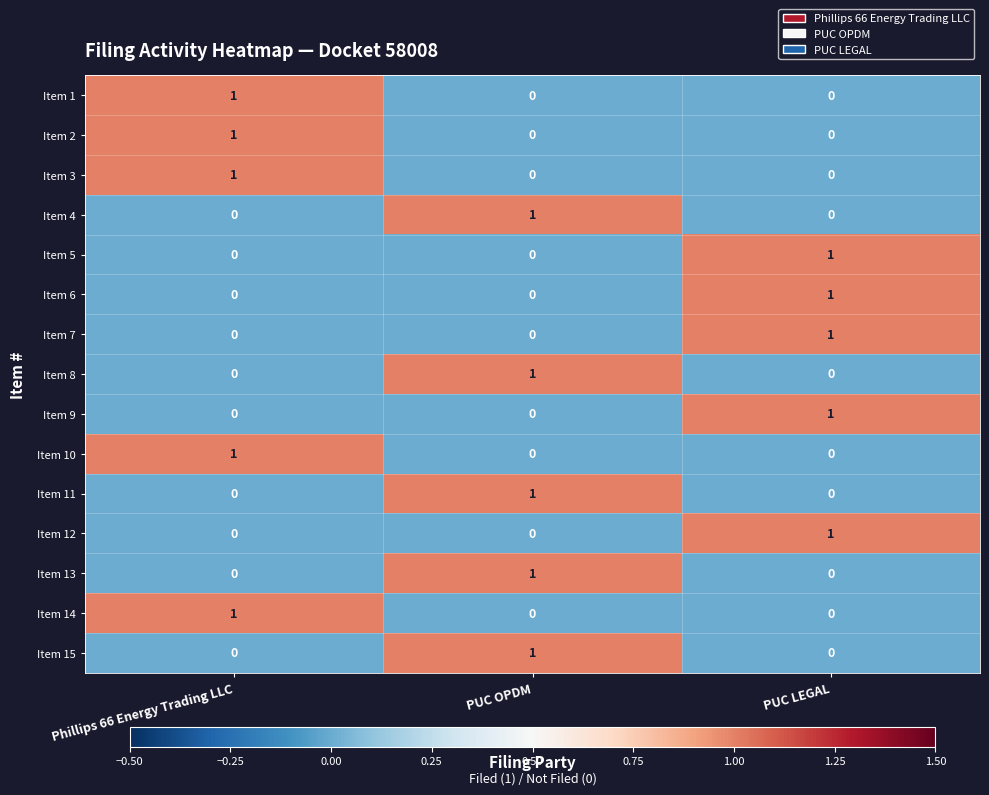

Is it true that Item 9 equals 0 at PUC OPDM?

True